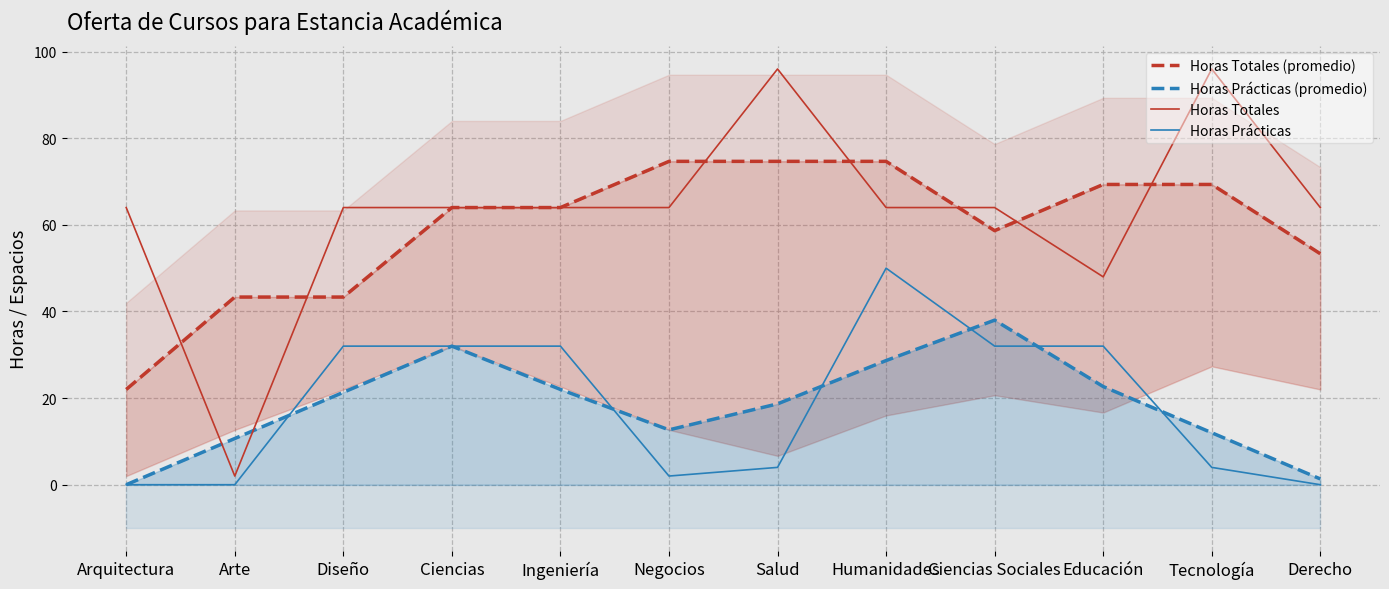

True or false: Horas Prácticas (promedio) and Horas Totales (promedio) cross at least once.

False